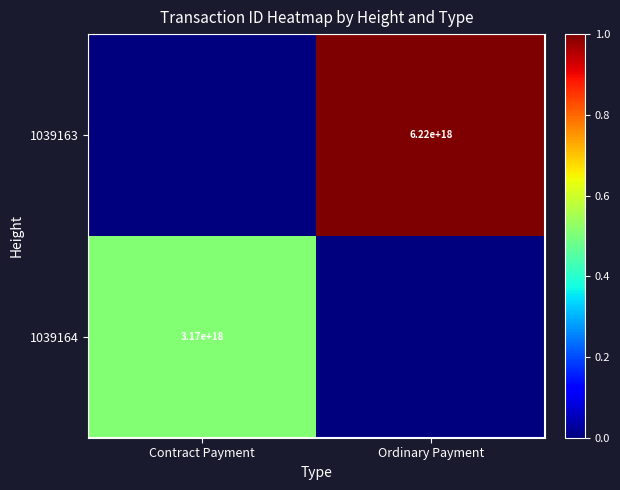

Is the value of 1039164 at Contract Payment greater than the value of 1039163 at Ordinary Payment?

No